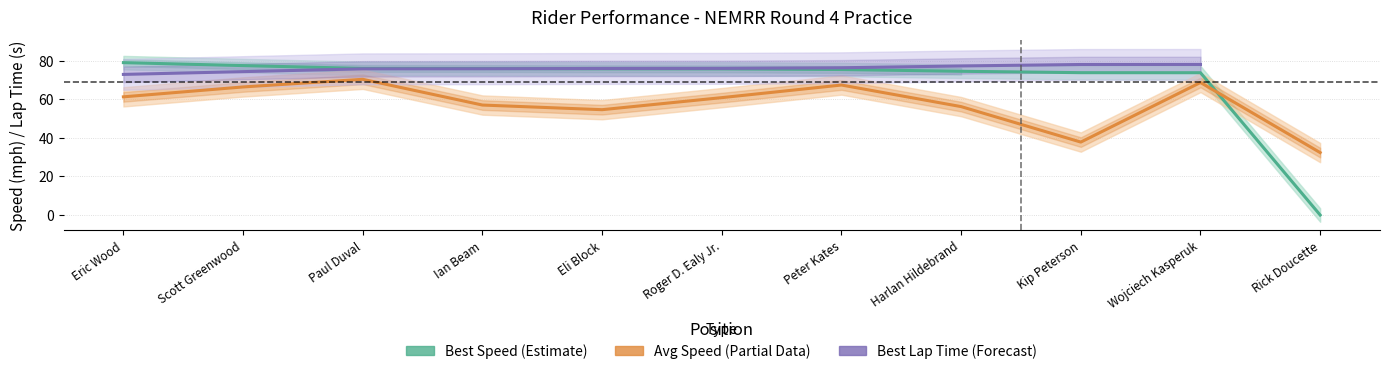

How many data points in Avg Speed (Partial) are less than 60?

5